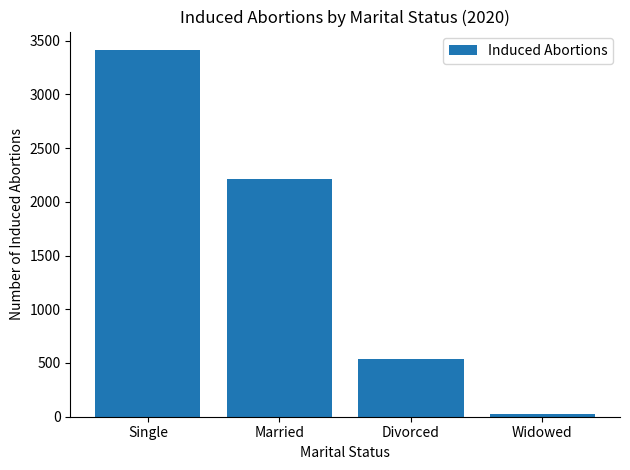

The chart shows a value of 24 at Widowed. True or false?

True